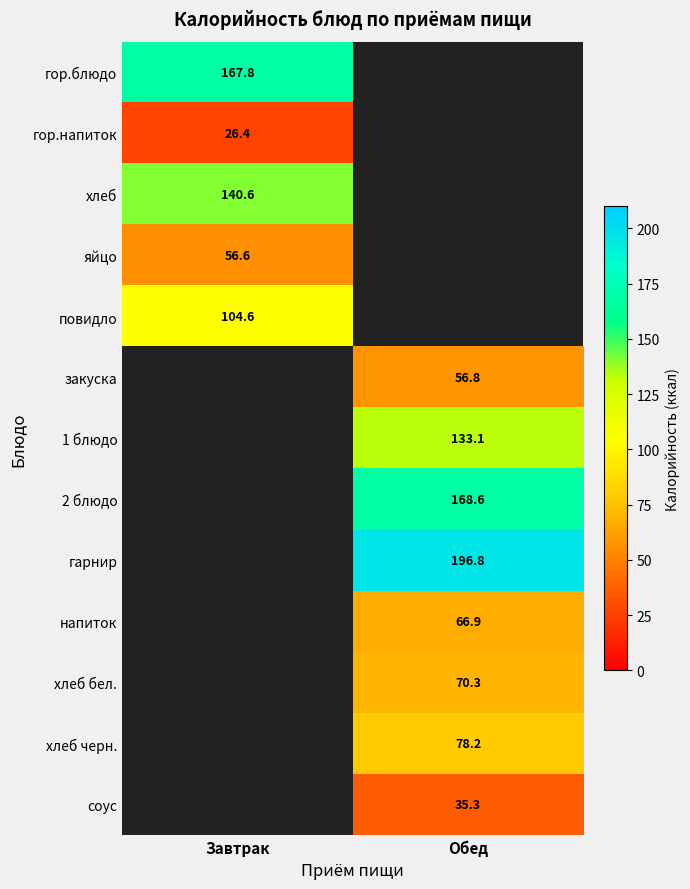

The value of хлеб at Завтрак is 140.6. True or false?

True